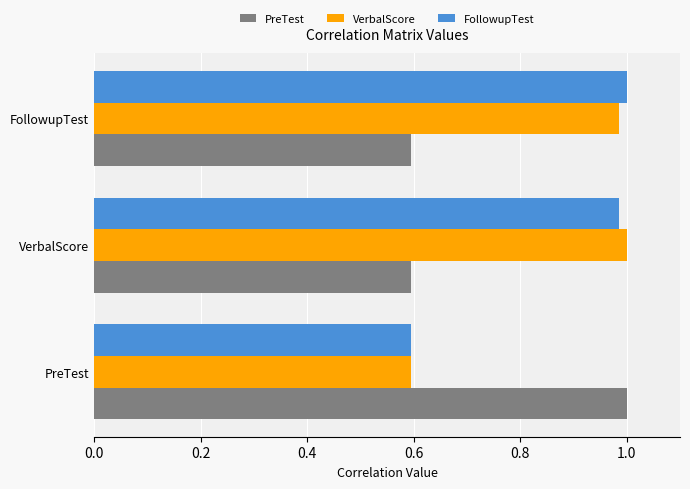

What is the difference between the FollowupTest values at FollowupTest and PreTest?

0.4